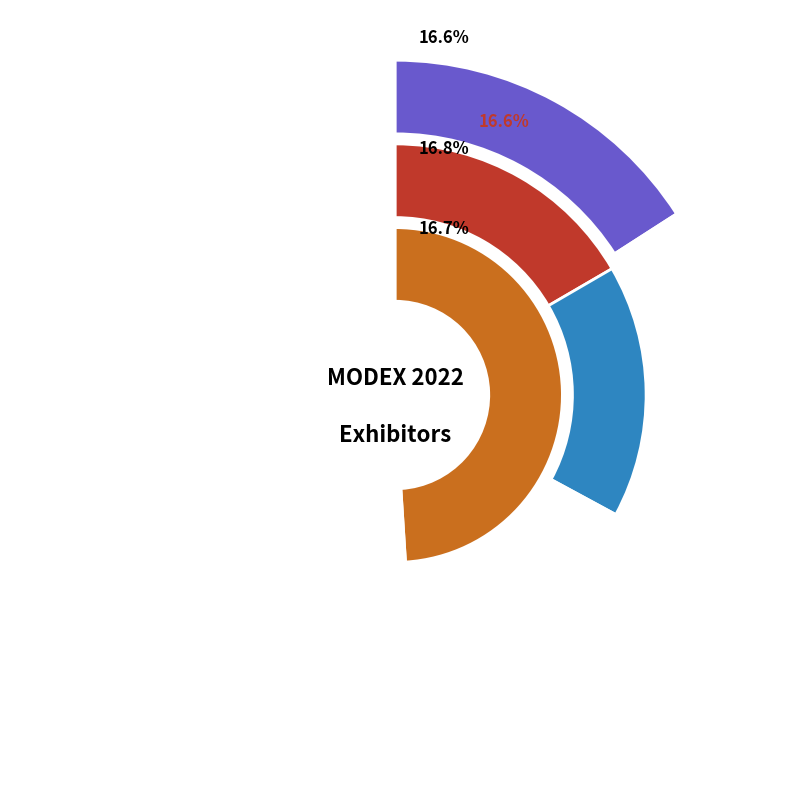

To the nearest percent, what is the average slice percentage?

17%